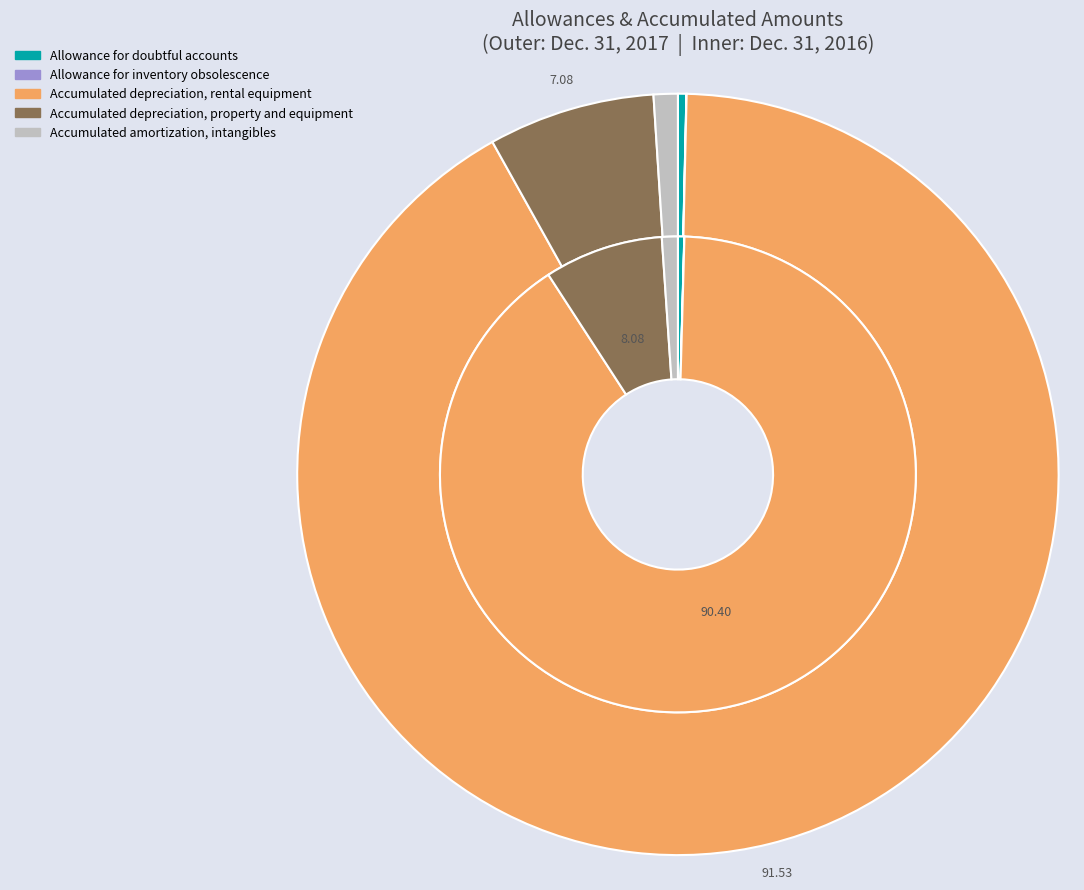

How many slices are in this pie chart?

5